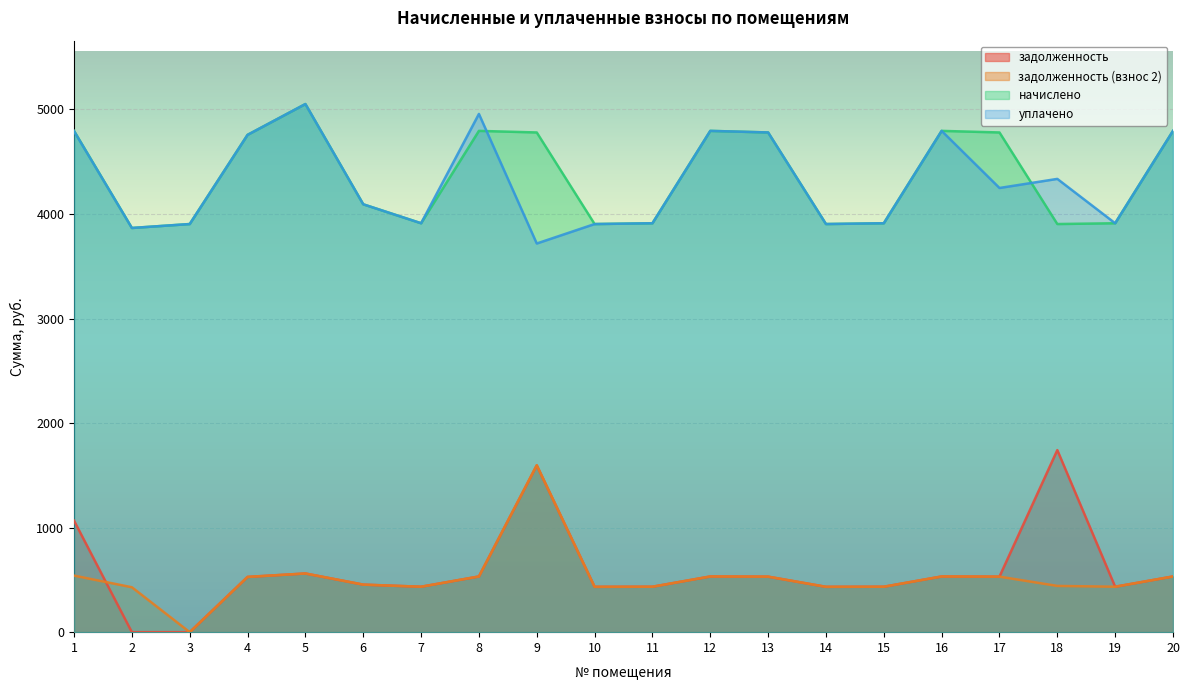

Where is the first local minimum for уплачено?

2